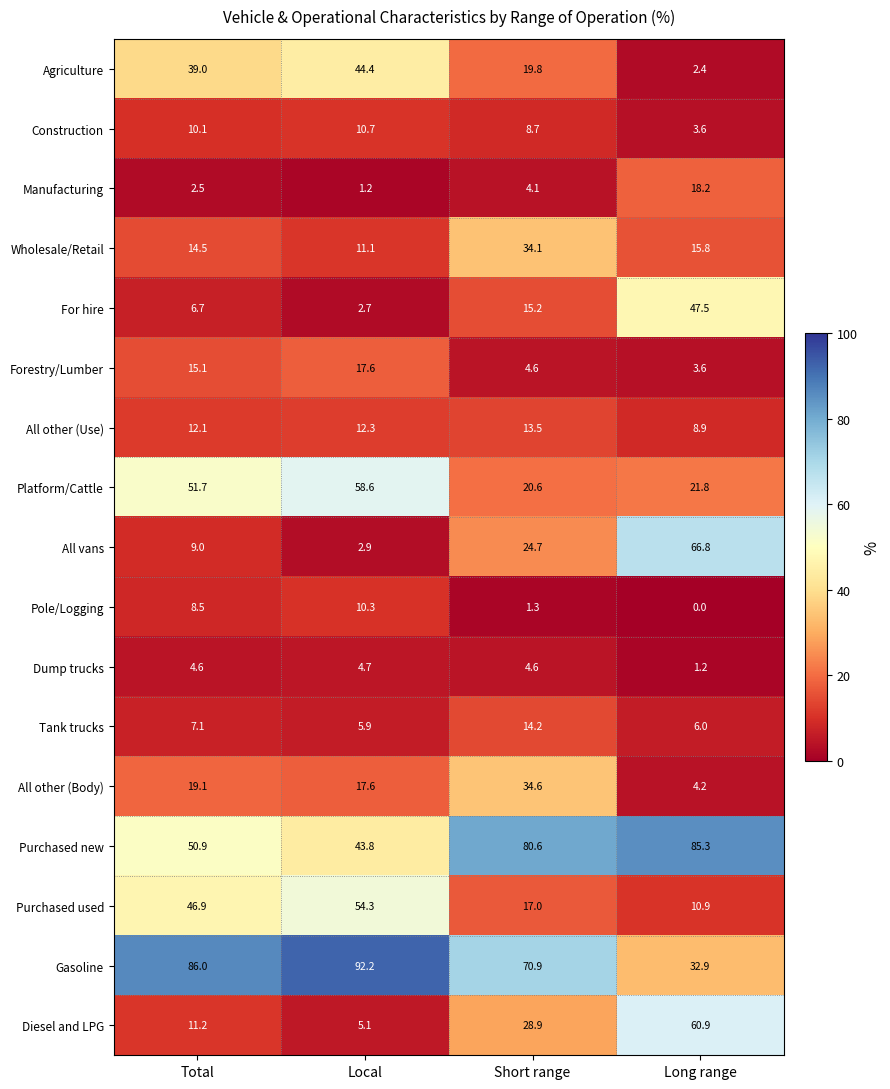

At Total, list the series in order from largest to smallest.

Gasoline, Platform/Cattle, Purchased new, Purchased used, Agriculture, All other (Body), Forestry/Lumber, Wholesale/Retail, All other (Use), Diesel and LPG, Construction, All vans, Pole/Logging, Tank trucks, For hire, Dump trucks, Manufacturing